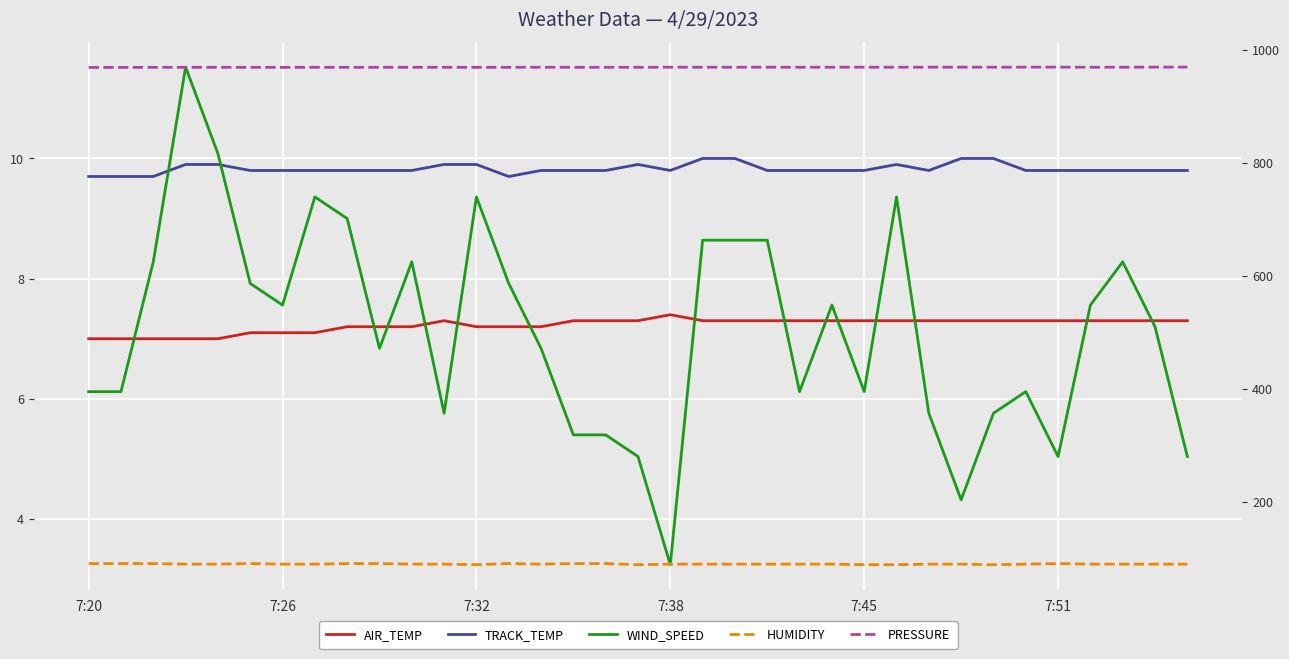

True or false: WIND_SPEED and HUMIDITY cross at least once.

False